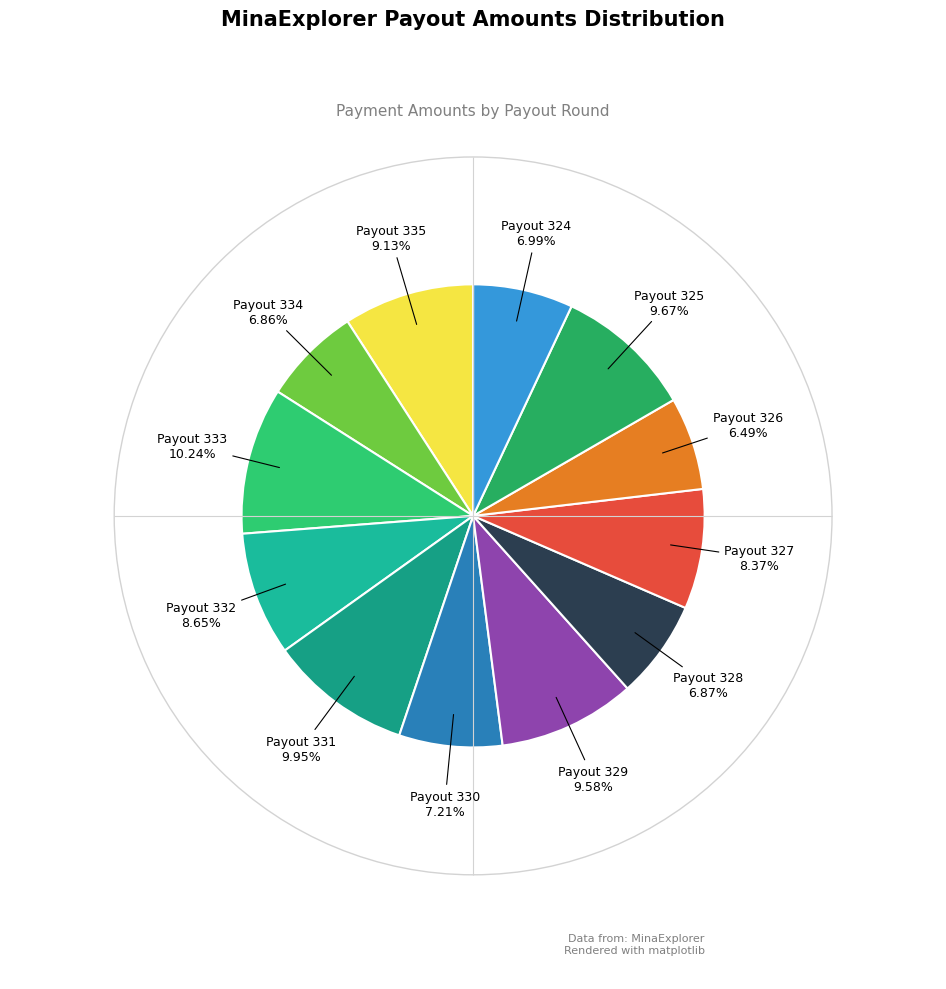

To the nearest percent, what is the combined percentage of Payout 326 and Payout 333?

17%